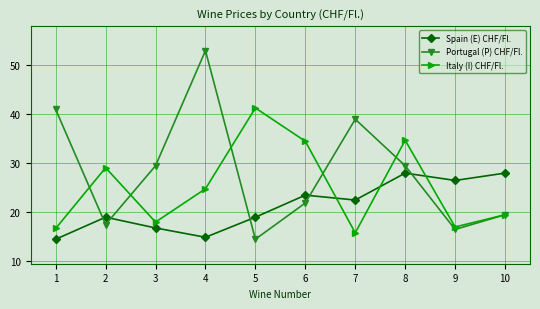

Reading left to right, what are all the values shown in this chart?

Spain (E) CHF/Fl.: 1=14.5	2=19.0	3=16.8	4=14.9	5=19.0	6=23.5	7=22.5	8=28.0	9=26.5	10=28.0
Portugal (P) CHF/Fl.: 1=41.0	2=17.5	3=29.5	4=53.0	5=14.5	6=21.9	7=39.0	8=29.5	9=16.5	10=19.5
Italy (I) CHF/Fl.: 1=16.7	2=29.1	3=18.0	4=24.8	5=41.3	6=34.5	7=15.8	8=34.7	9=17.0	10=19.5